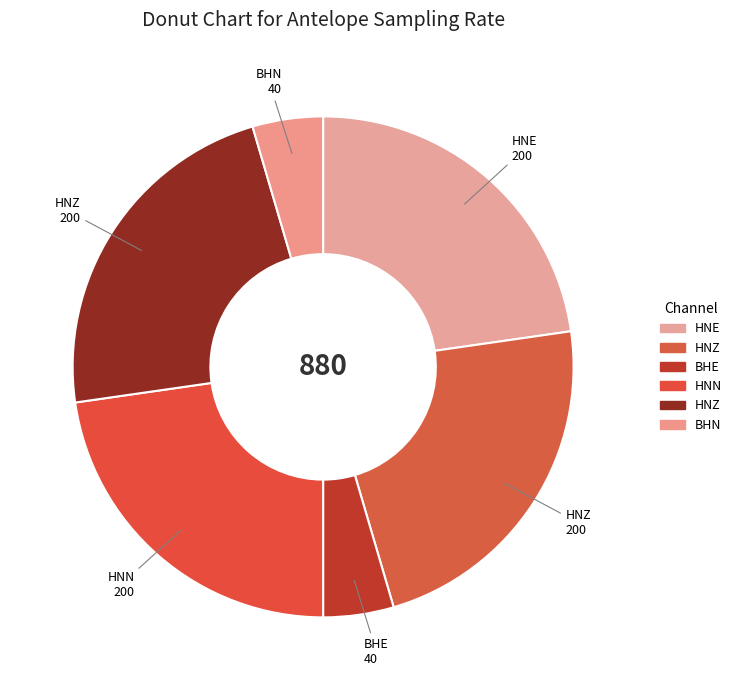

How many segments does this pie chart have?

6